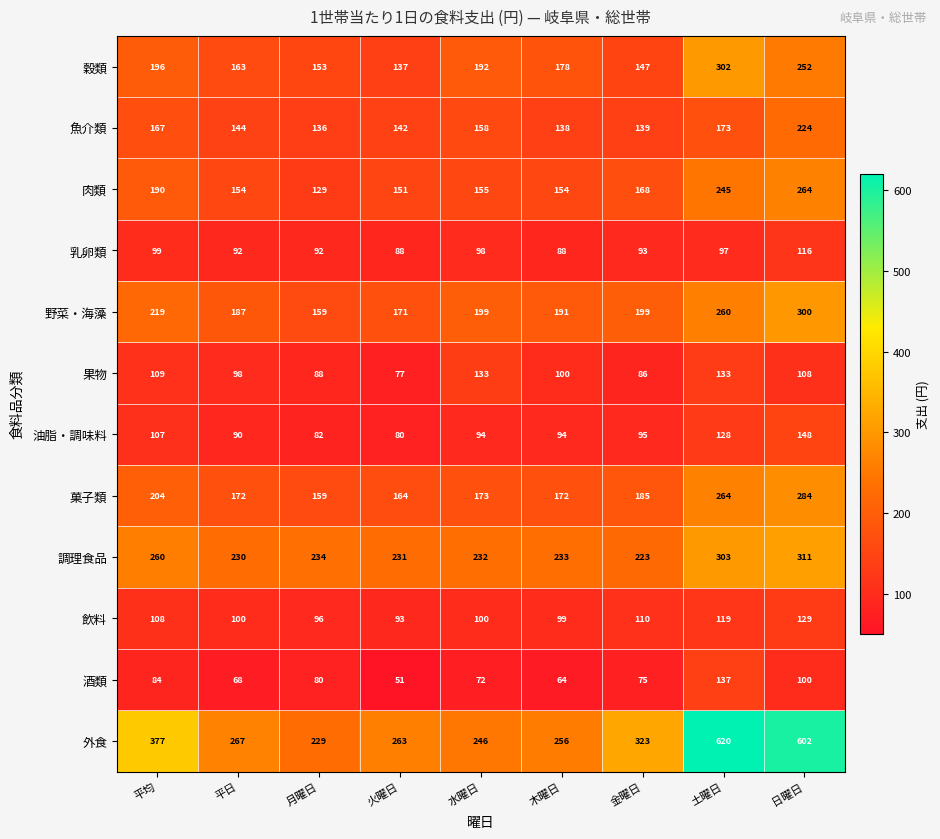

Which series has the largest range (max minus min)?

外食